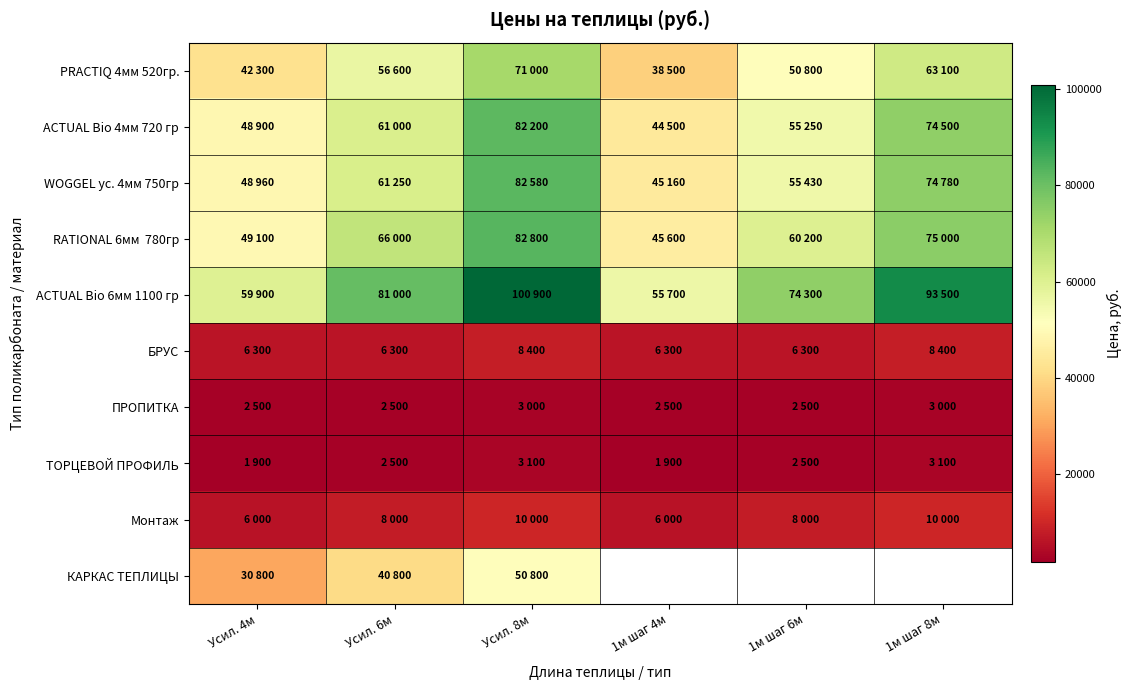

Between Усил. 4м and Усил. 6м, which series saw the biggest shift?

ACTUAL Bio 6мм 1100 гр